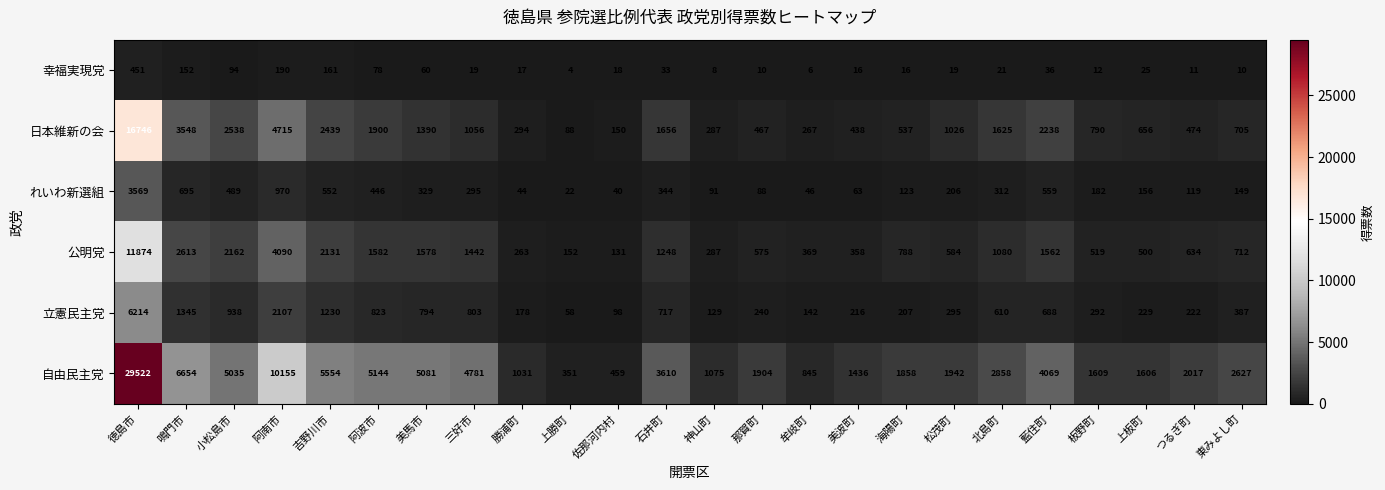

Which series has the widest spread of values?

自由民主党